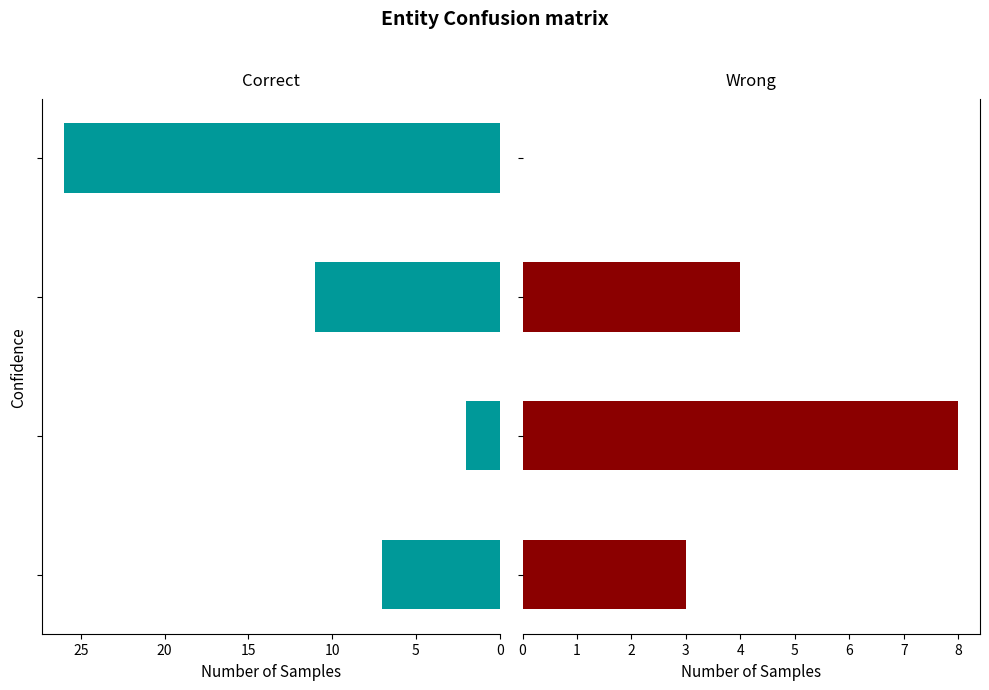

What is the difference between the second highest and minimum values in the Correct series?

9